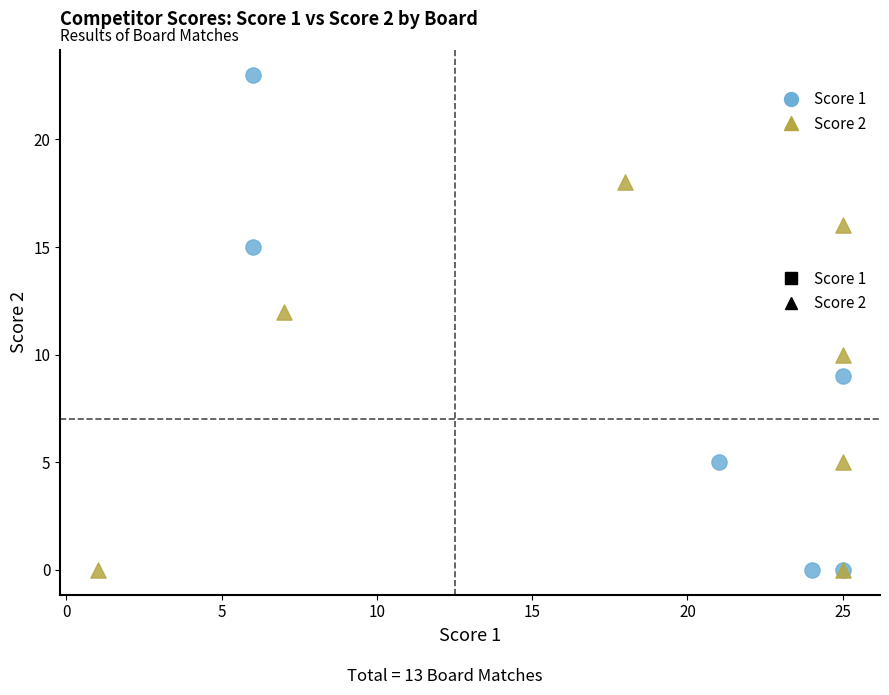

Which series has the largest Y range (max minus min)?

Score 1